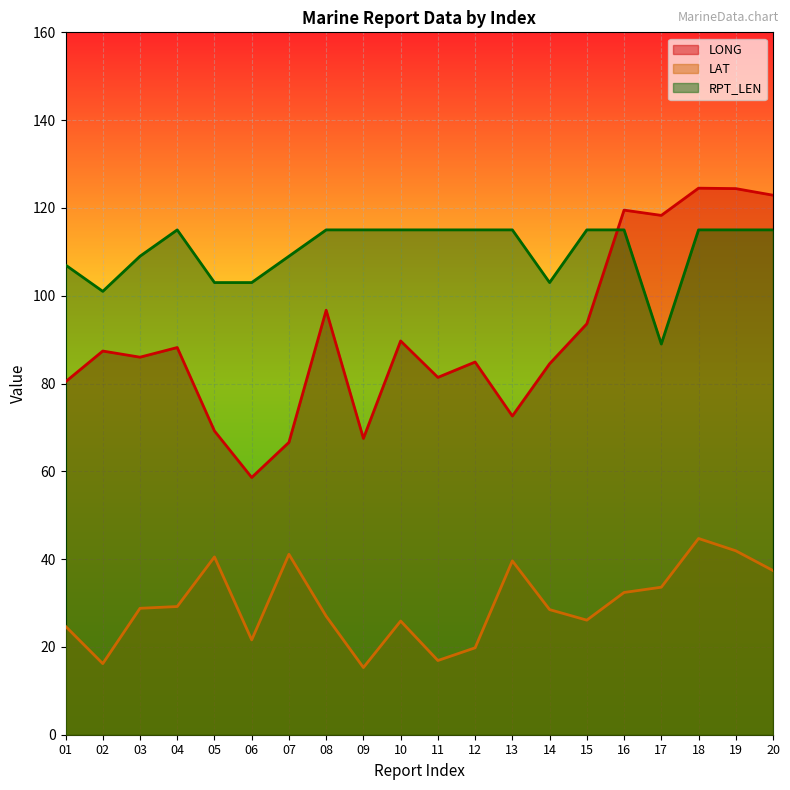

What is the average value of the LAT series?

29.6